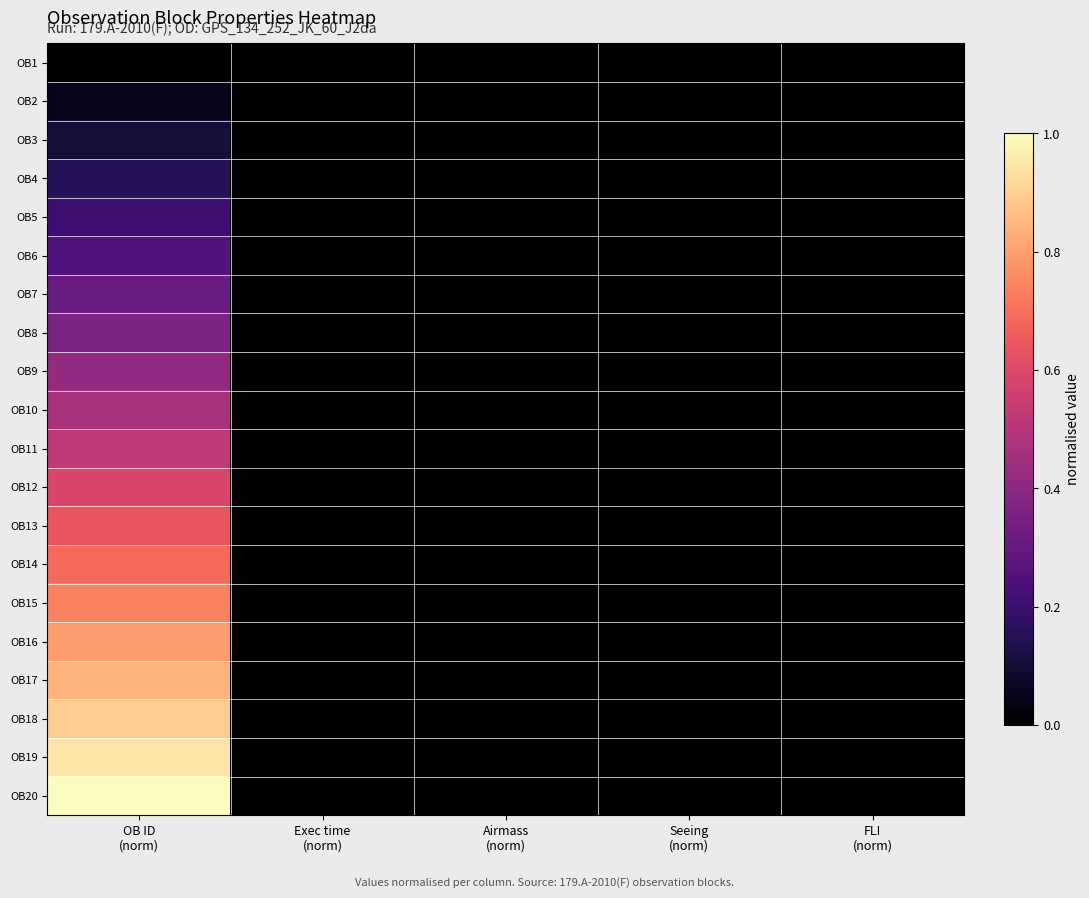

Rank the series at Airmass (norm) from highest to lowest value.

OB1, OB2, OB3, OB4, OB5, OB6, OB7, OB8, OB9, OB10, OB11, OB12, OB13, OB14, OB15, OB16, OB17, OB18, OB19, OB20